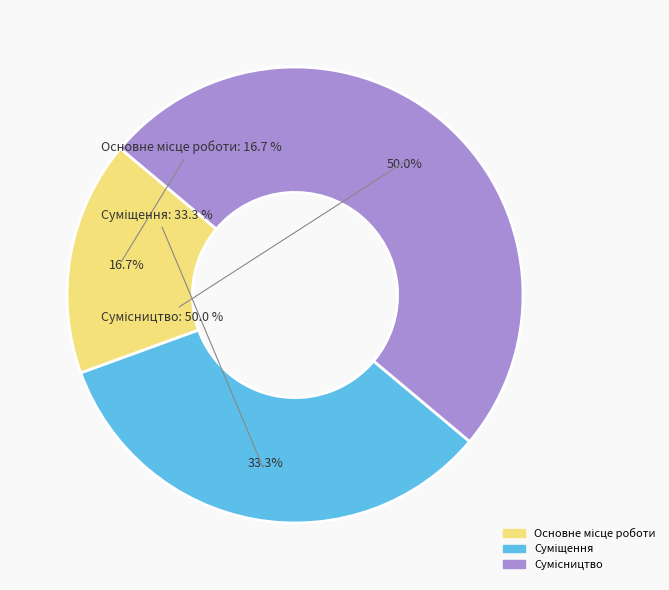

How many segments does this pie chart have?

3